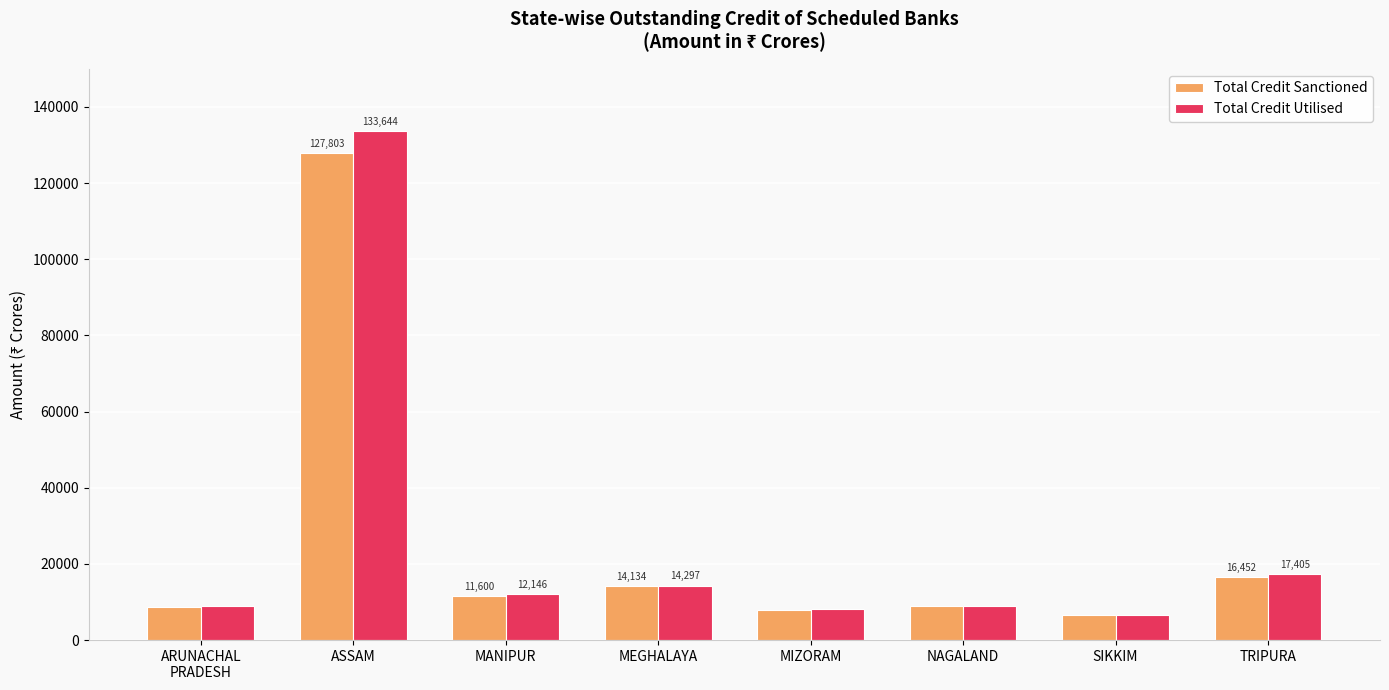

How many data points in Total Credit Sanctioned are above 11600?

4